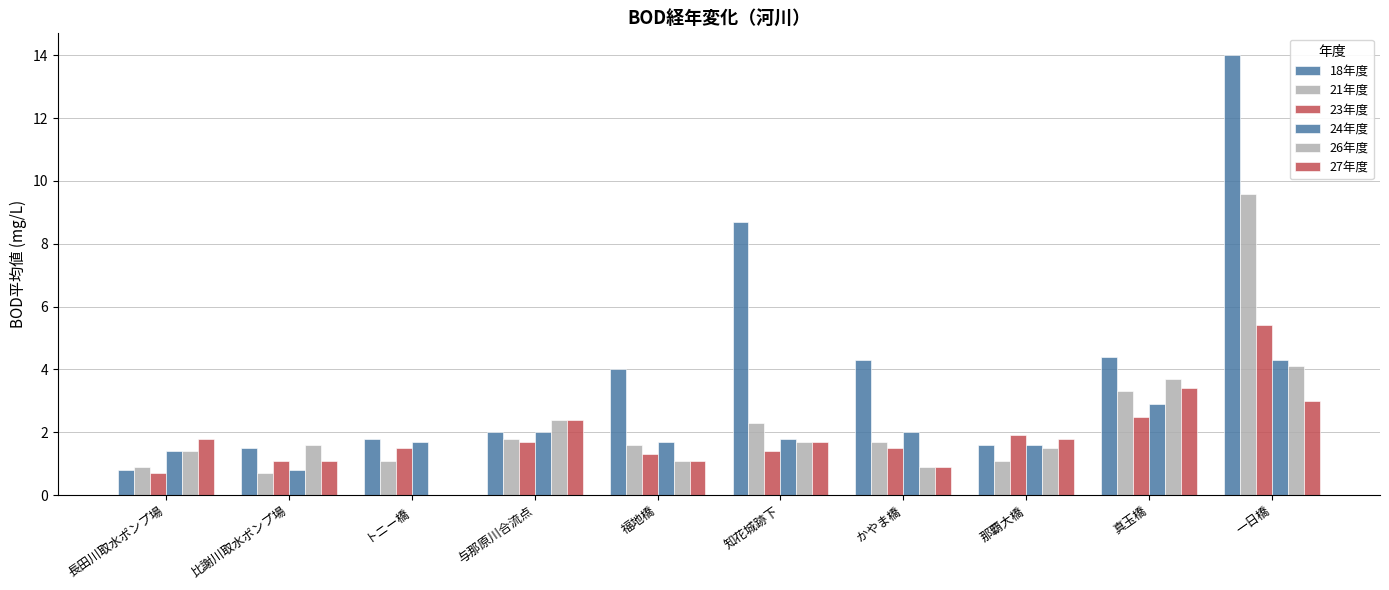

Rank the series by their maximum value, from lowest to highest.

27年度, 26年度, 24年度, 23年度, 21年度, 18年度